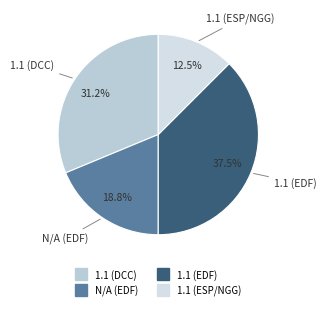

How many slices are in this pie chart?

4